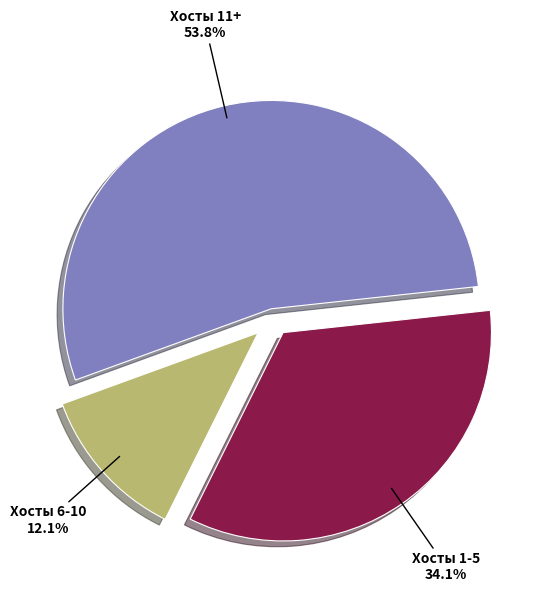

Which has a higher value, Хосты 6-10 or Хосты 11+?

Хосты 11+